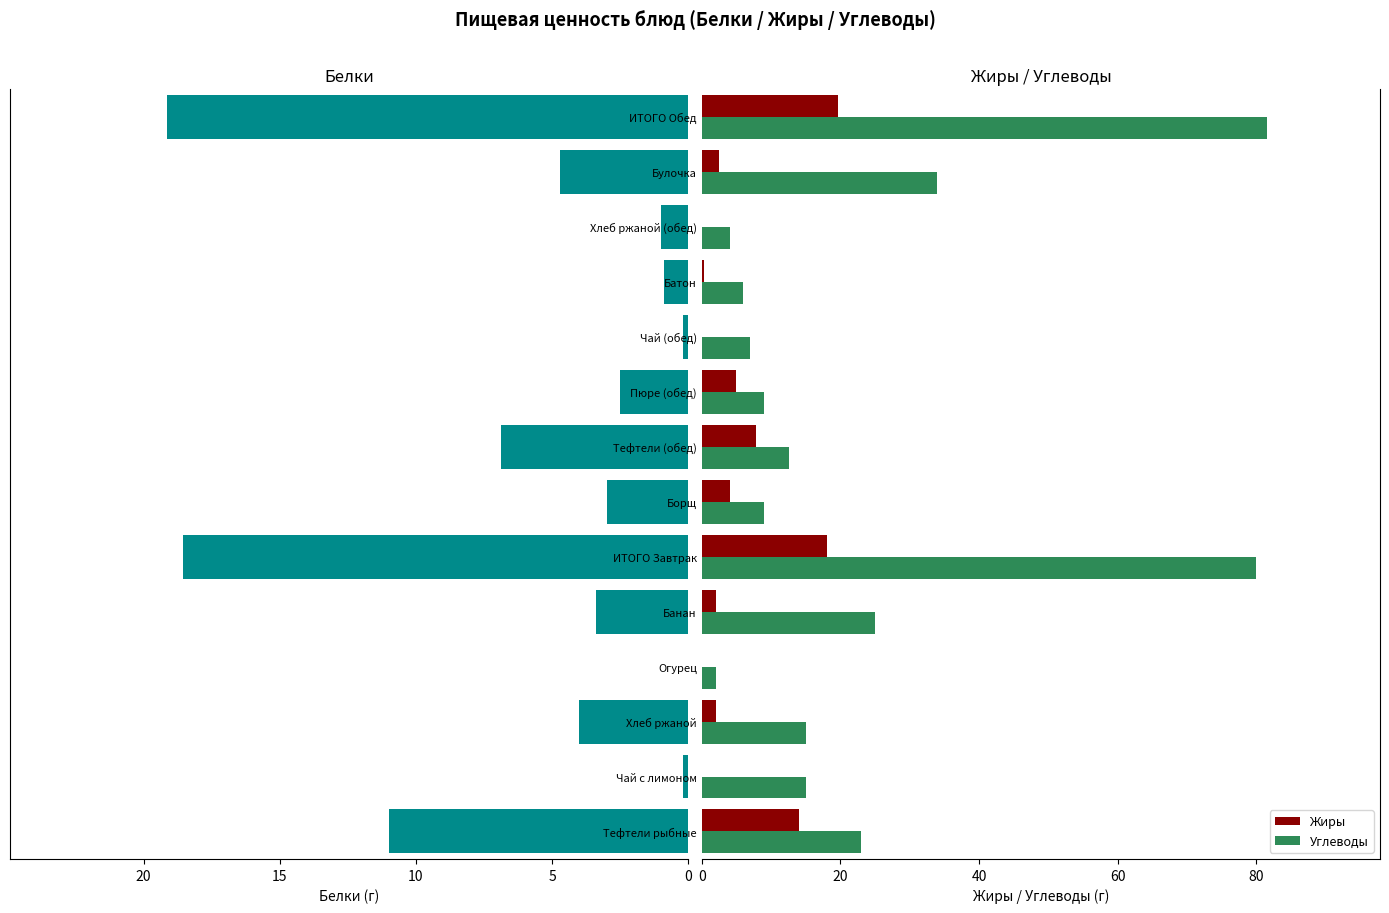

What is the difference between the second highest and minimum values in the Жиры series?

18.0